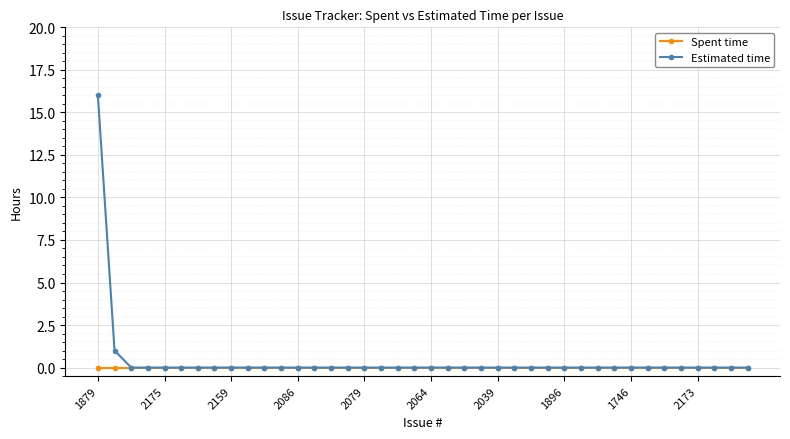

Reading right to left, extract all data points from this chart.

Spent time: 0	0	0	0	0	0	0	0	0	0	0	0	0	0	0	0	0	0	0	0	0	0	0	0	0	0	0	0	0	0	0	0	0	0	0	0	0	0	0	0
Estimated time: 0	0	0	0	0	0	0	0	0	0	0	0	0	0	0	0	0	0	0	0	0	0	0	0	0	0	0	0	0	0	0	0	0	0	0	0	0	0	1	16